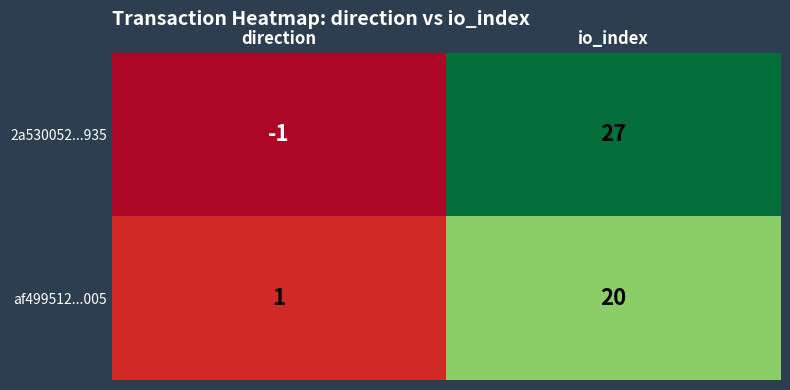

What is the total value across all series at io_index?

47